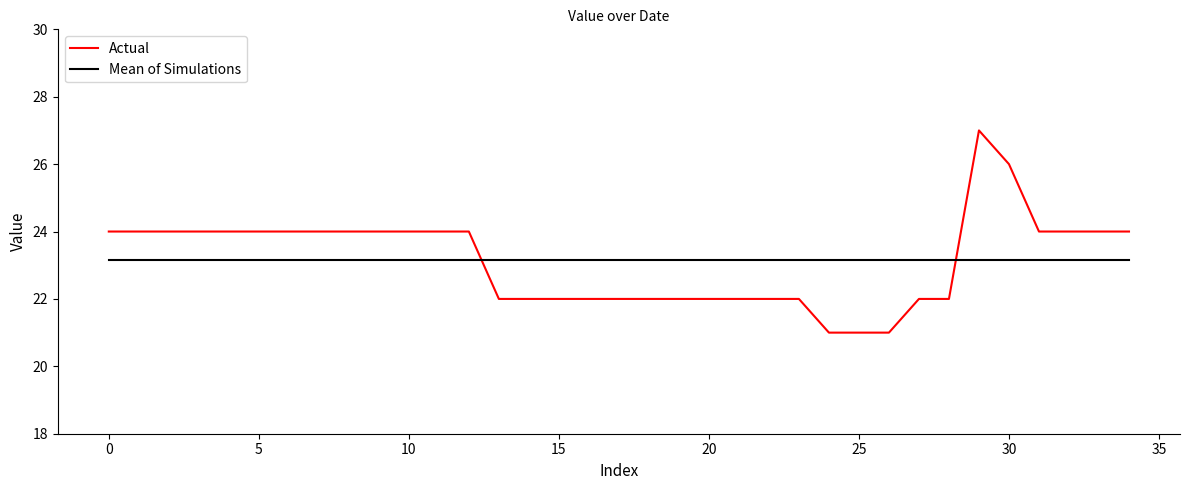

Reading left to right, what are all the values shown in this chart?

Actual: 24.0	24.0	24.0	24.0	24.0	24.0	24.0	24.0	24.0	24.0	24.0	24.0	24.0	22.0	22.0	22.0	22.0	22.0	22.0	22.0	22.0	22.0	22.0	22.0	21.0	21.0	21.0	22.0	22.0	27.0	26.0	24.0	24.0	24.0	24.0
Mean of Simulations: 23.1	23.1	23.1	23.1	23.1	23.1	23.1	23.1	23.1	23.1	23.1	23.1	23.1	23.1	23.1	23.1	23.1	23.1	23.1	23.1	23.1	23.1	23.1	23.1	23.1	23.1	23.1	23.1	23.1	23.1	23.1	23.1	23.1	23.1	23.1